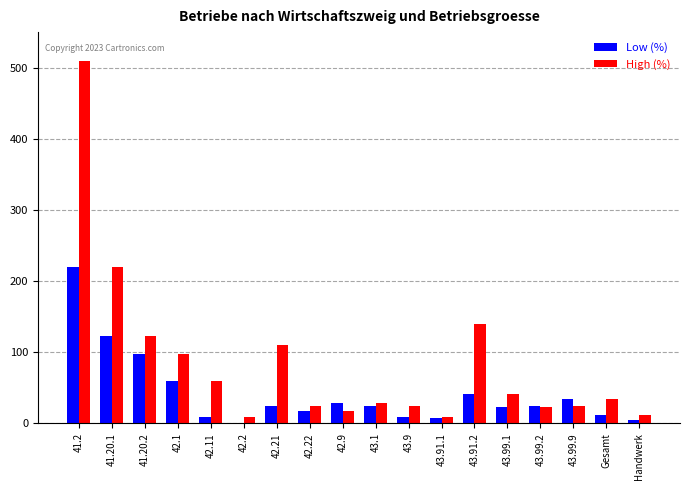

Where does the High (%) series first go above 35?

41.2